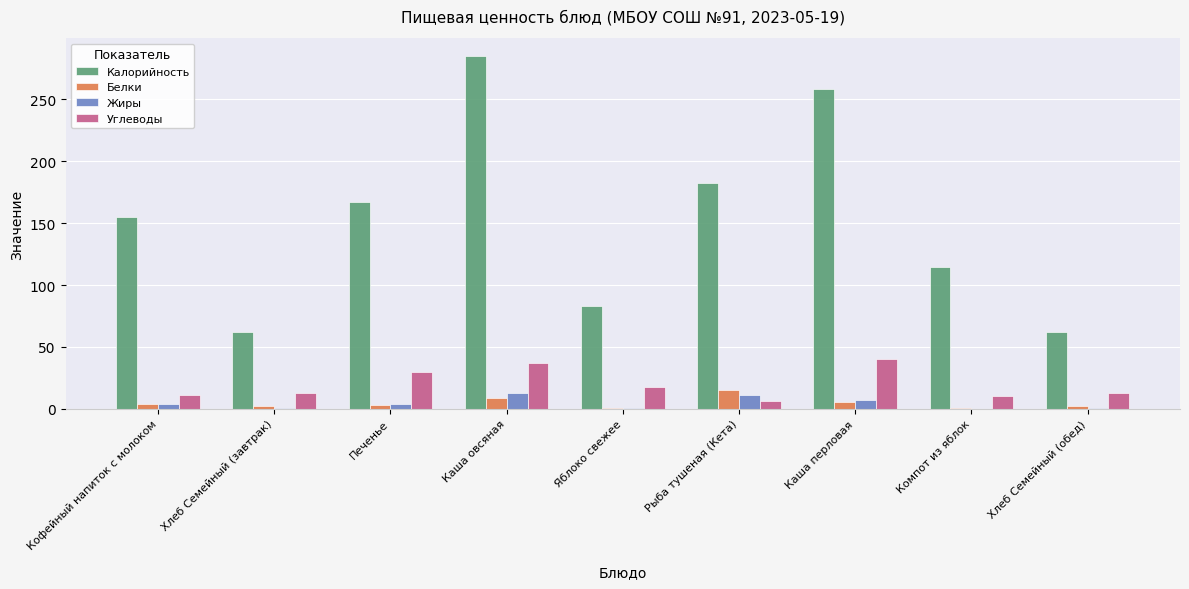

What is the highest value of the Жиры series?

12.6